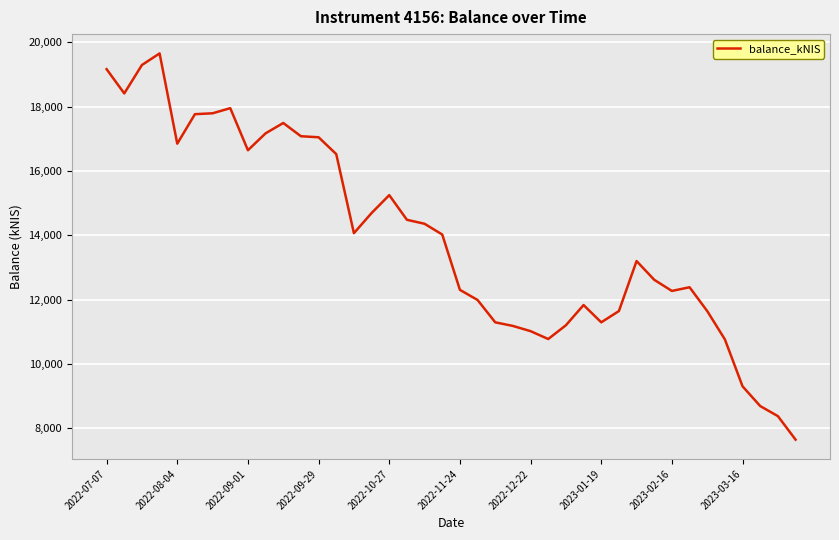

What is the greatest value displayed?

19654.0